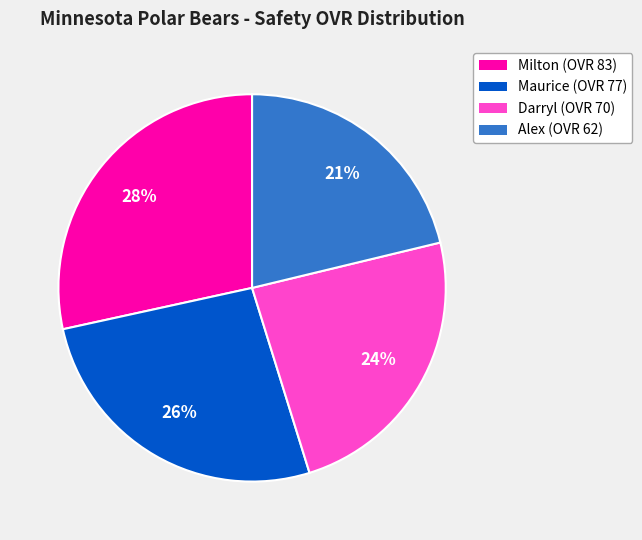

To the nearest percent, what is the average slice percentage?

25%